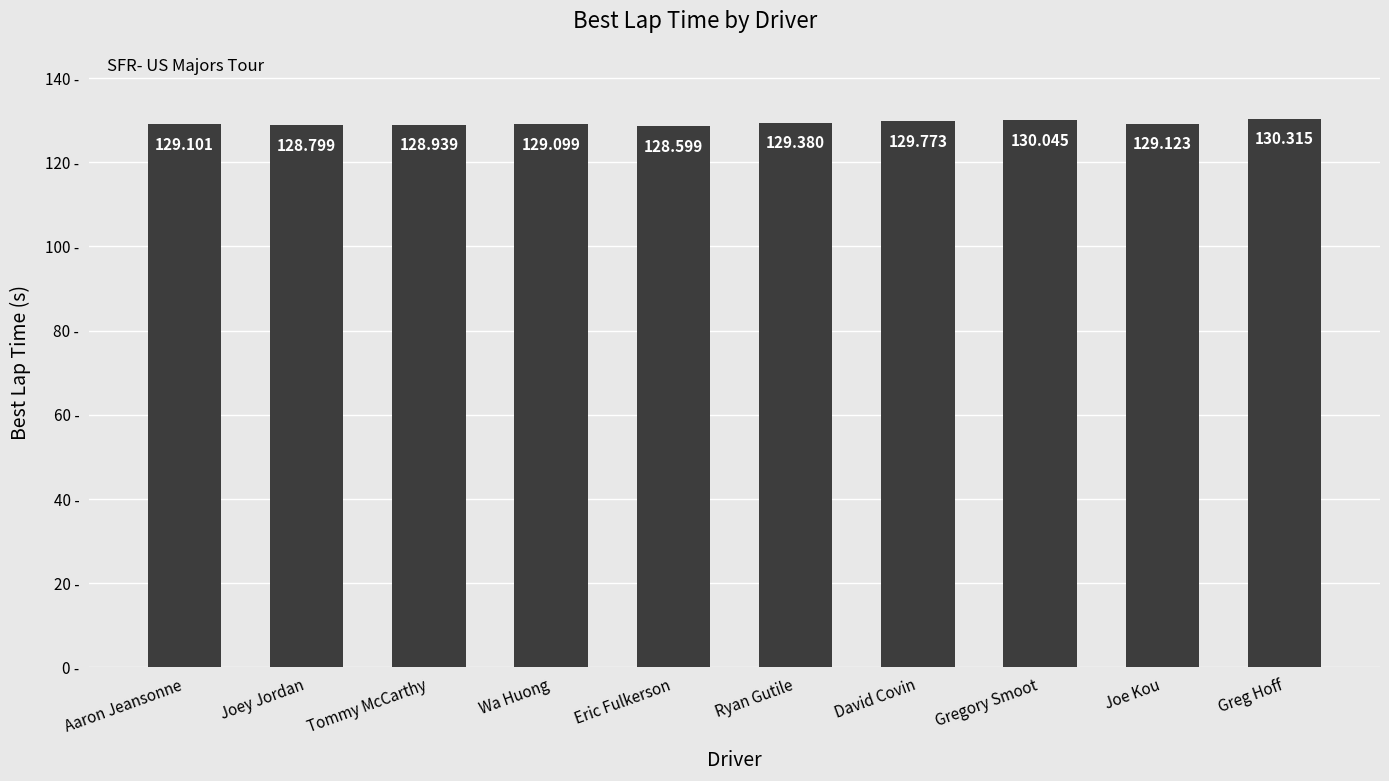

The value at Aaron Jeansonne is 27.5. True or false?

False